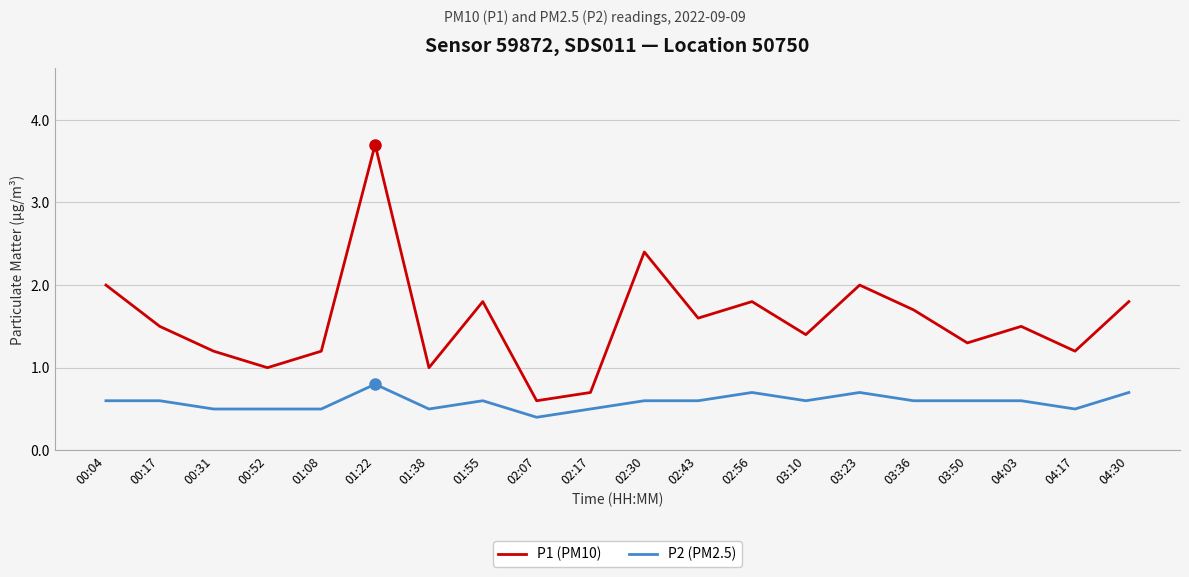

The value of P1 (PM10) at 03:10 is 0.7. True or false?

False